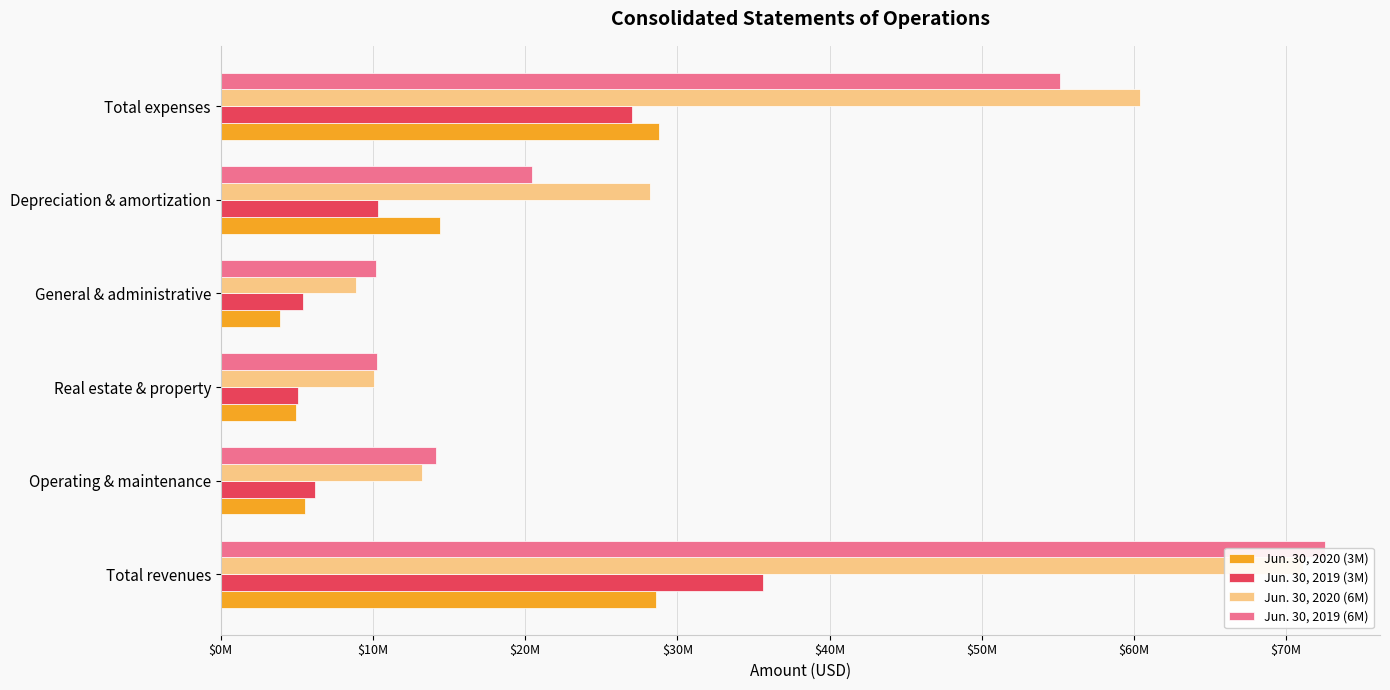

How many categories are shown in the chart?

6